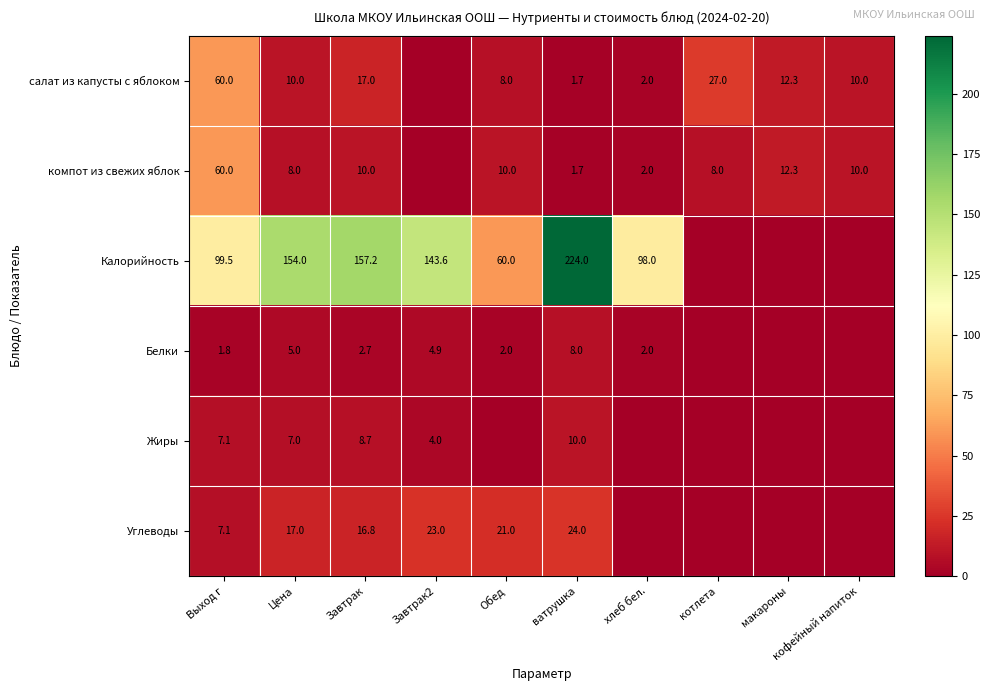

What is the sum of the компот из свежих яблок values at котлета and Обед?

18.0